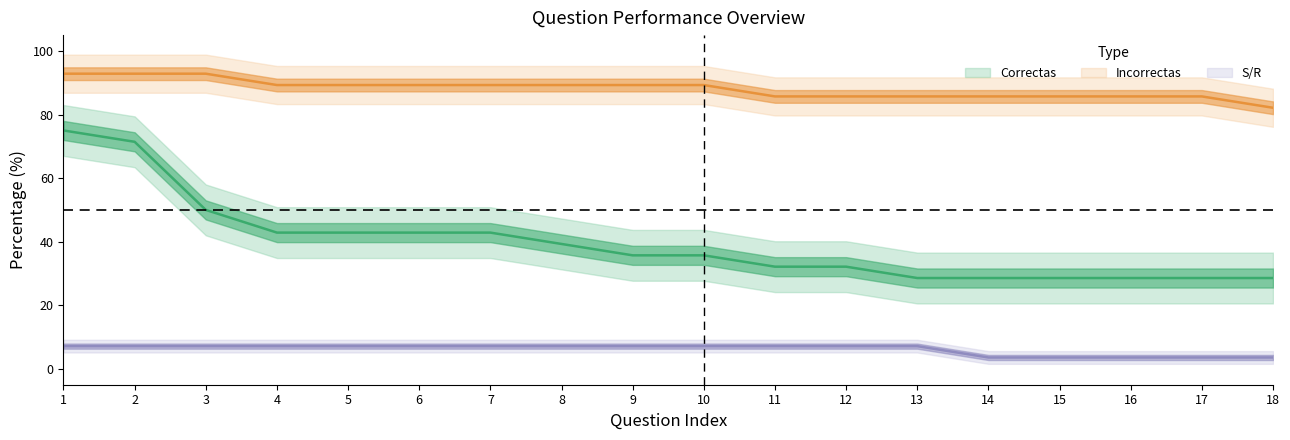

Reading left to right, list all the values displayed in this chart.

Correctas: 1=75.0	2=71.4	3=50.0	4=42.9	5=42.9	6=42.9	7=42.9	8=39.3	9=35.7	10=35.7	11=32.1	12=32.1	13=28.6	14=28.6	15=28.6	16=28.6	17=28.6	18=28.6
Incorrectas: 1=92.9	2=92.9	3=92.9	4=89.3	5=89.3	6=89.3	7=89.3	8=89.3	9=89.3	10=89.3	11=85.7	12=85.7	13=85.7	14=85.7	15=85.7	16=85.7	17=85.7	18=82.1
S_R: 1=7.1	2=7.1	3=7.1	4=7.1	5=7.1	6=7.1	7=7.1	8=7.1	9=7.1	10=7.1	11=7.1	12=7.1	13=7.1	14=3.6	15=3.6	16=3.6	17=3.6	18=3.6